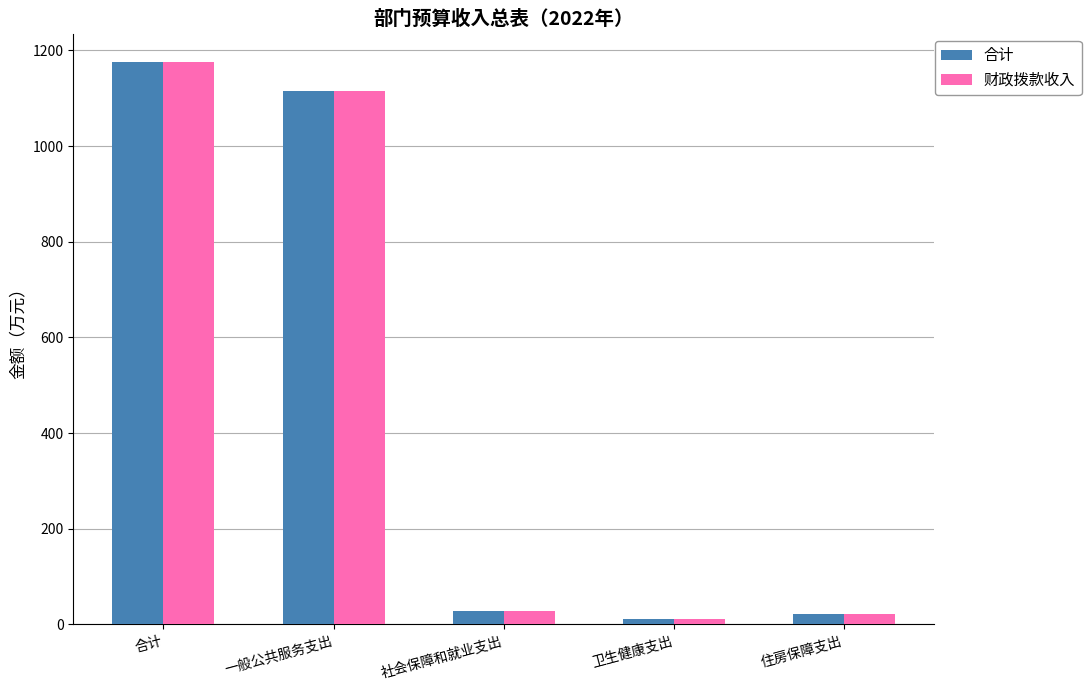

What is the total value across all series at 一般公共服务支出?

2231.5